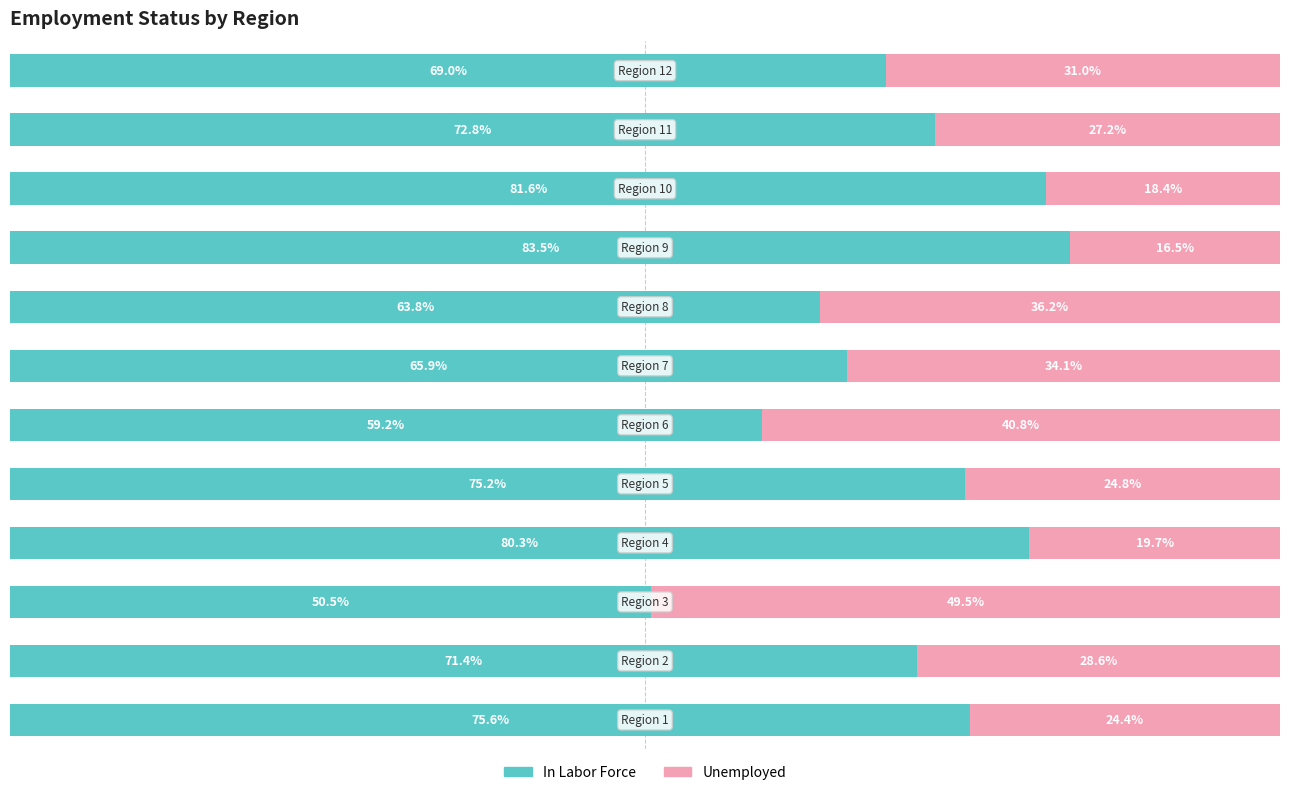

What is the value of the Unemployed bar at the 11th from the left?

27.2